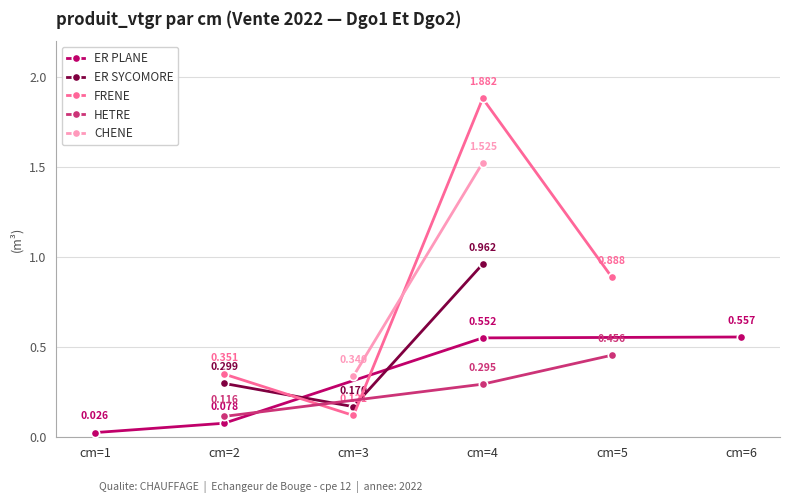

True or false: ER SYCOMORE and ER PLANE cross at least once.

True